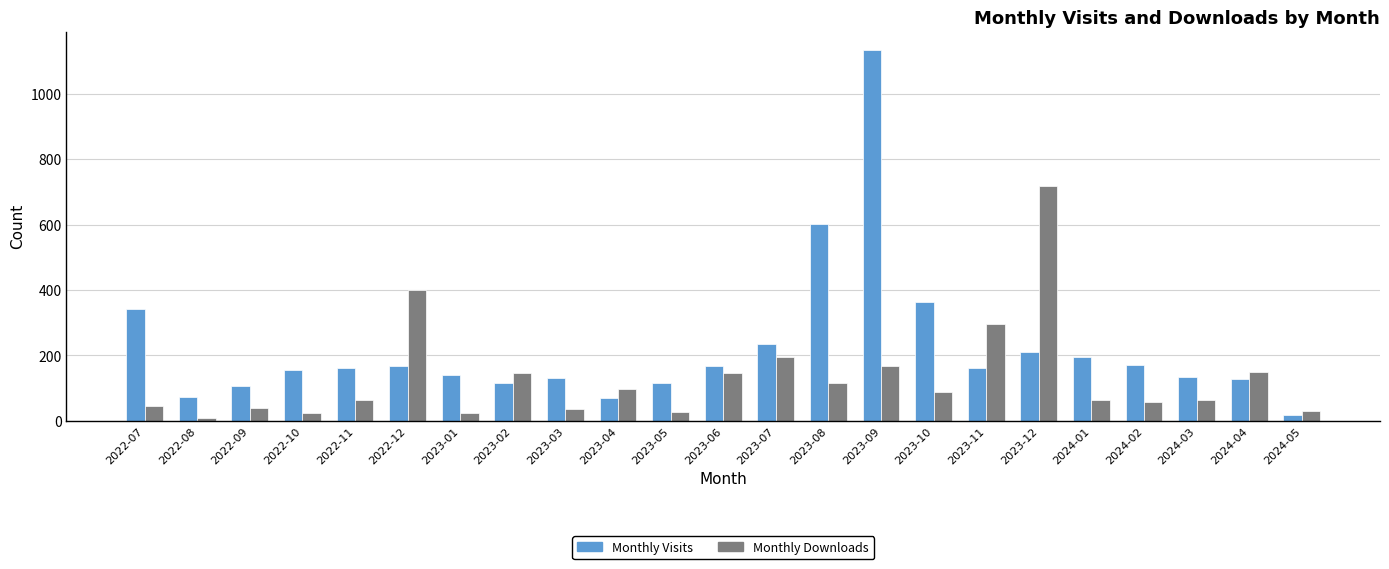

At which category is the sum across all series the highest?

2023-09